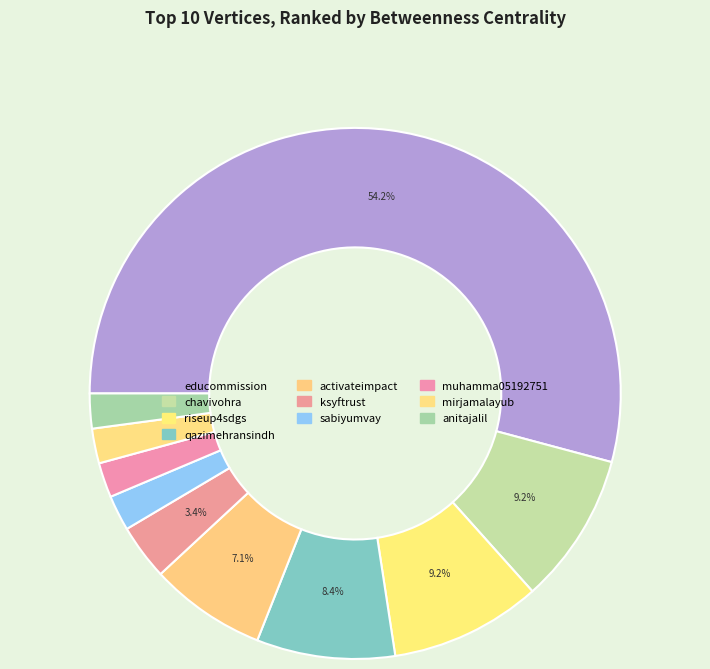

What is the change in value from chavivohra to activateimpact?

-446.0